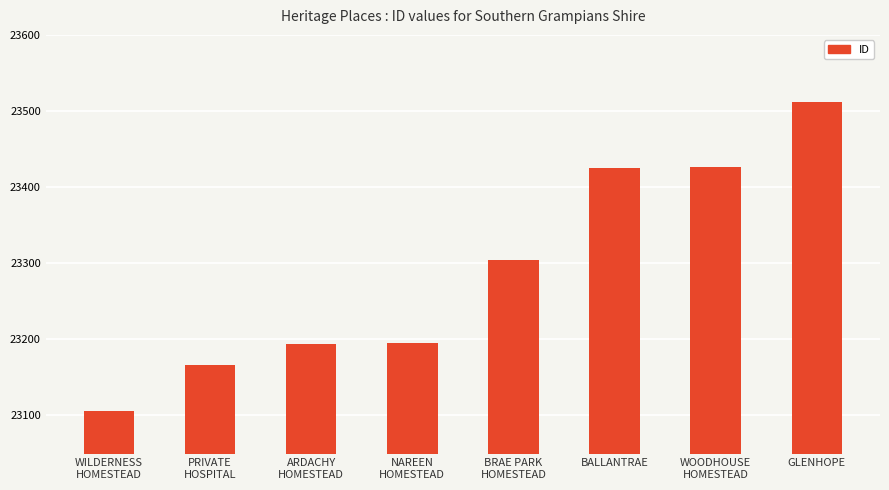

True or false: the data shows 31568 at BALLANTRAE.

False